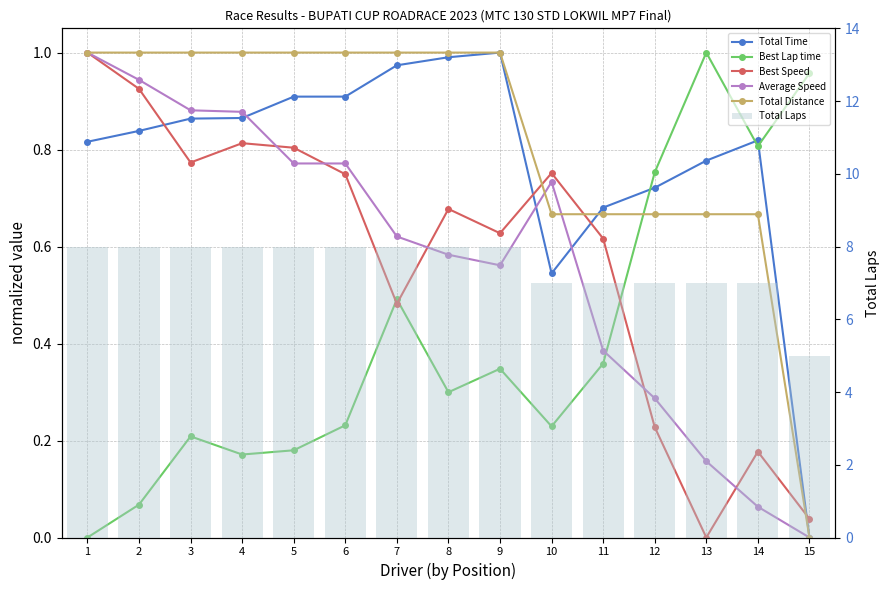

What is the difference between the maximum and minimum values in the Average Speed series?

1.0